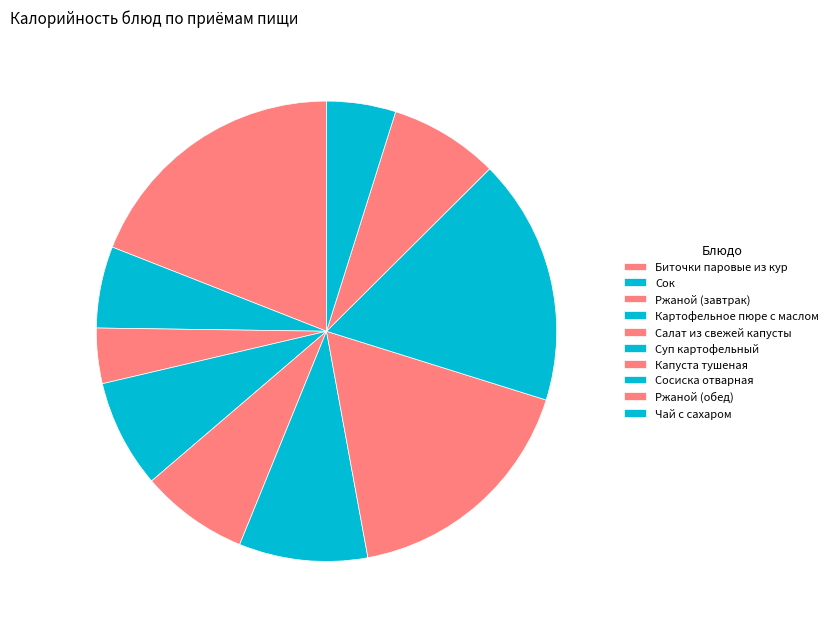

What is the change in value from Сок to Чай с сахаром?

-9.0